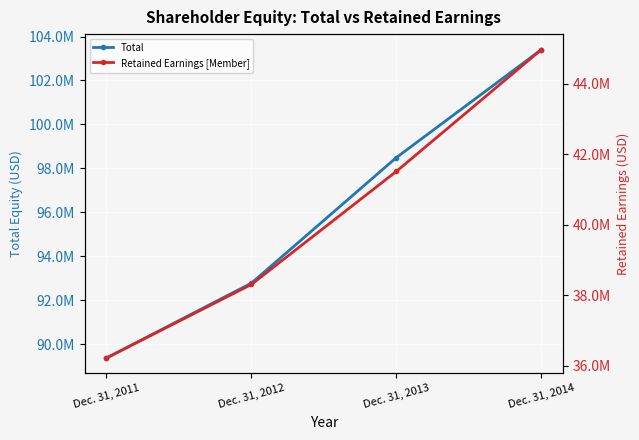

True or false: Total and Retained Earnings [Member] intersect in this chart.

False